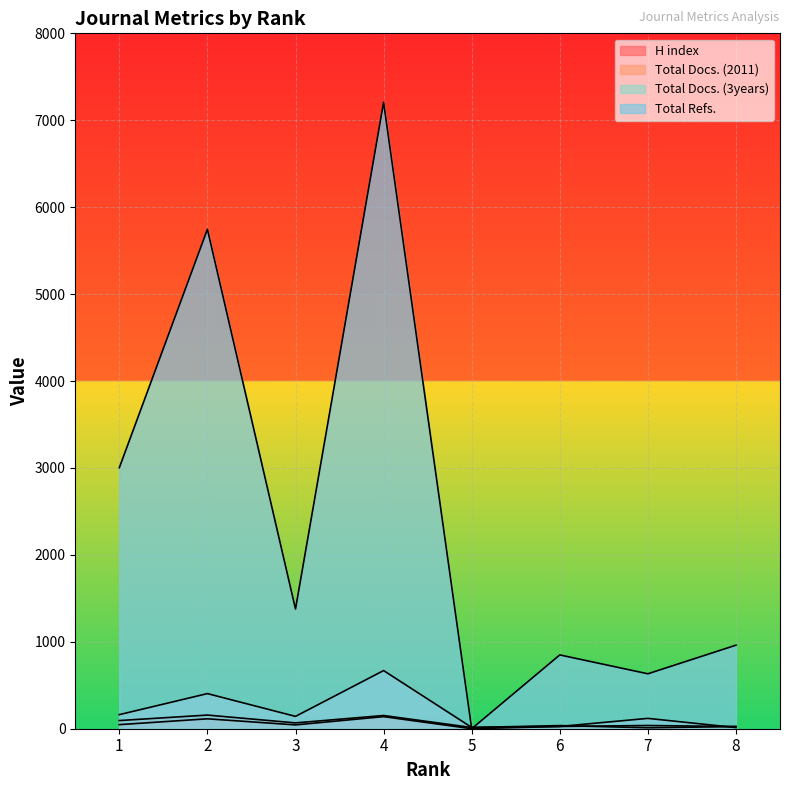

True or false: Total Docs. (2011) has a value of 165 at 2.

False